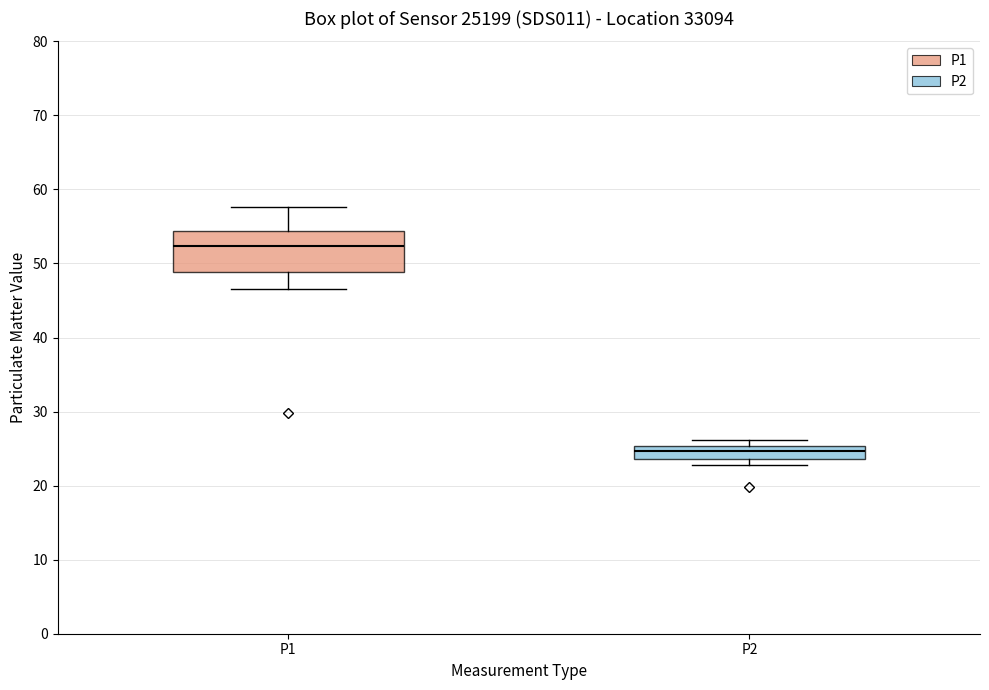

Which box's median line is the lowest?

P2